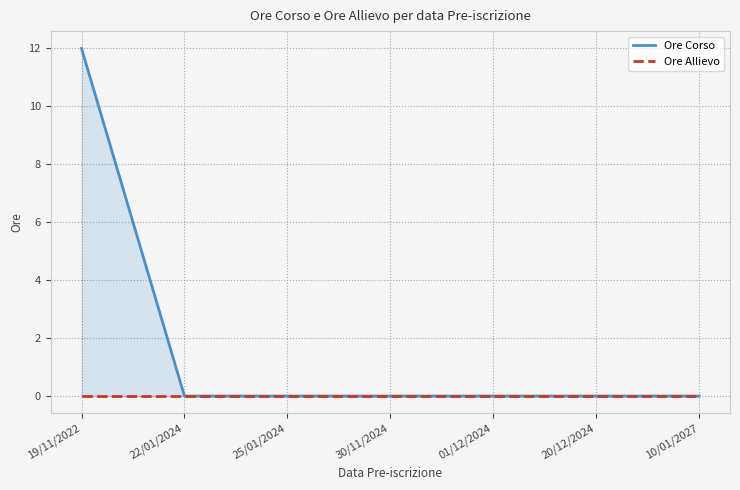

True or false: Ore Corso and Ore Allievo cross at least once.

False